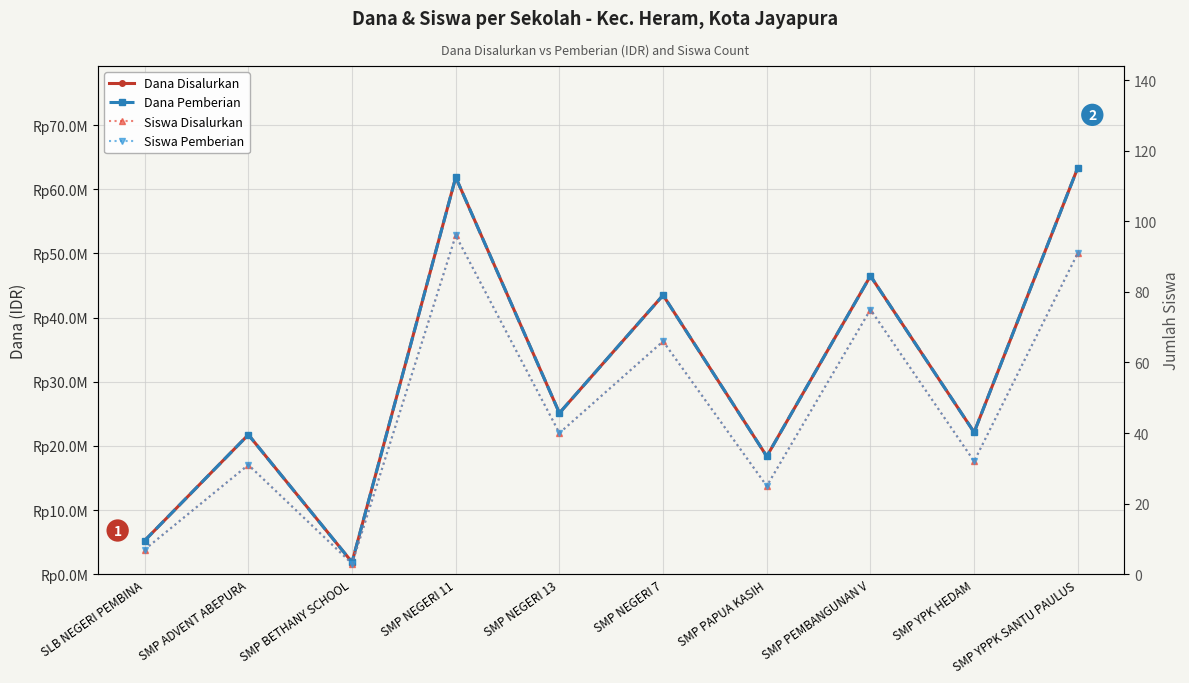

Which series has the largest total across all categories?

Dana Disalurkan